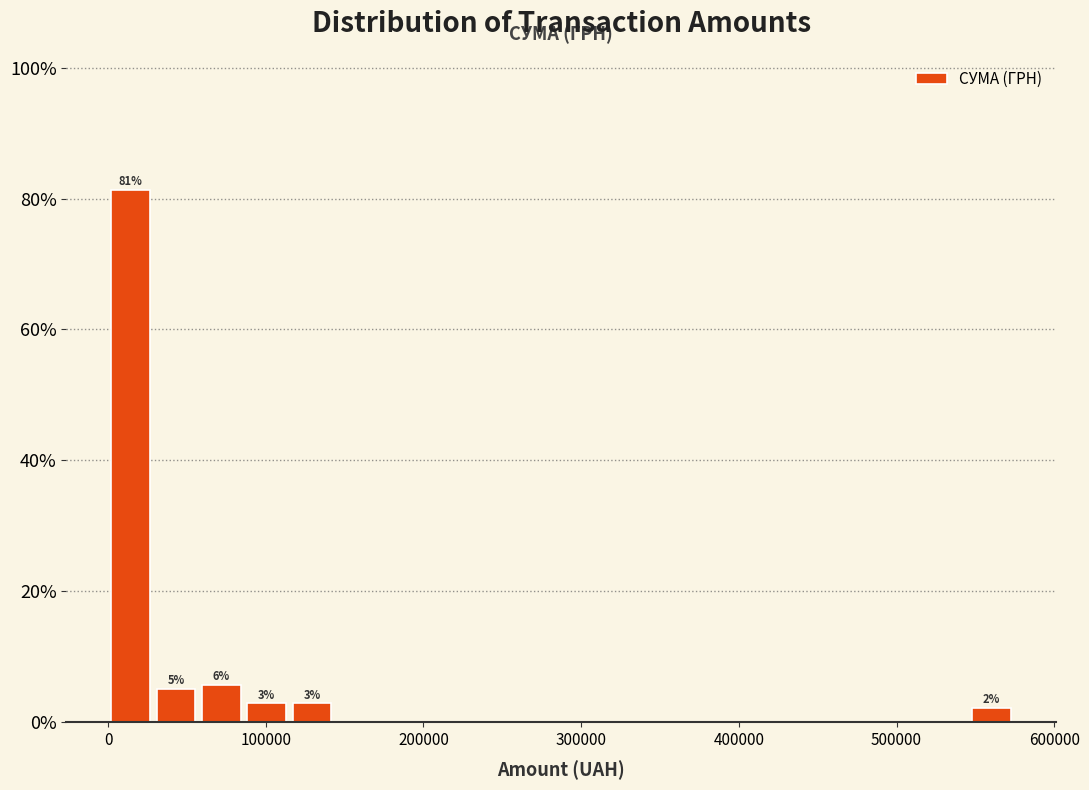

Around what value on the x-axis is the tallest bar? Give the approximate position of its centre, as read against the axis.

10000